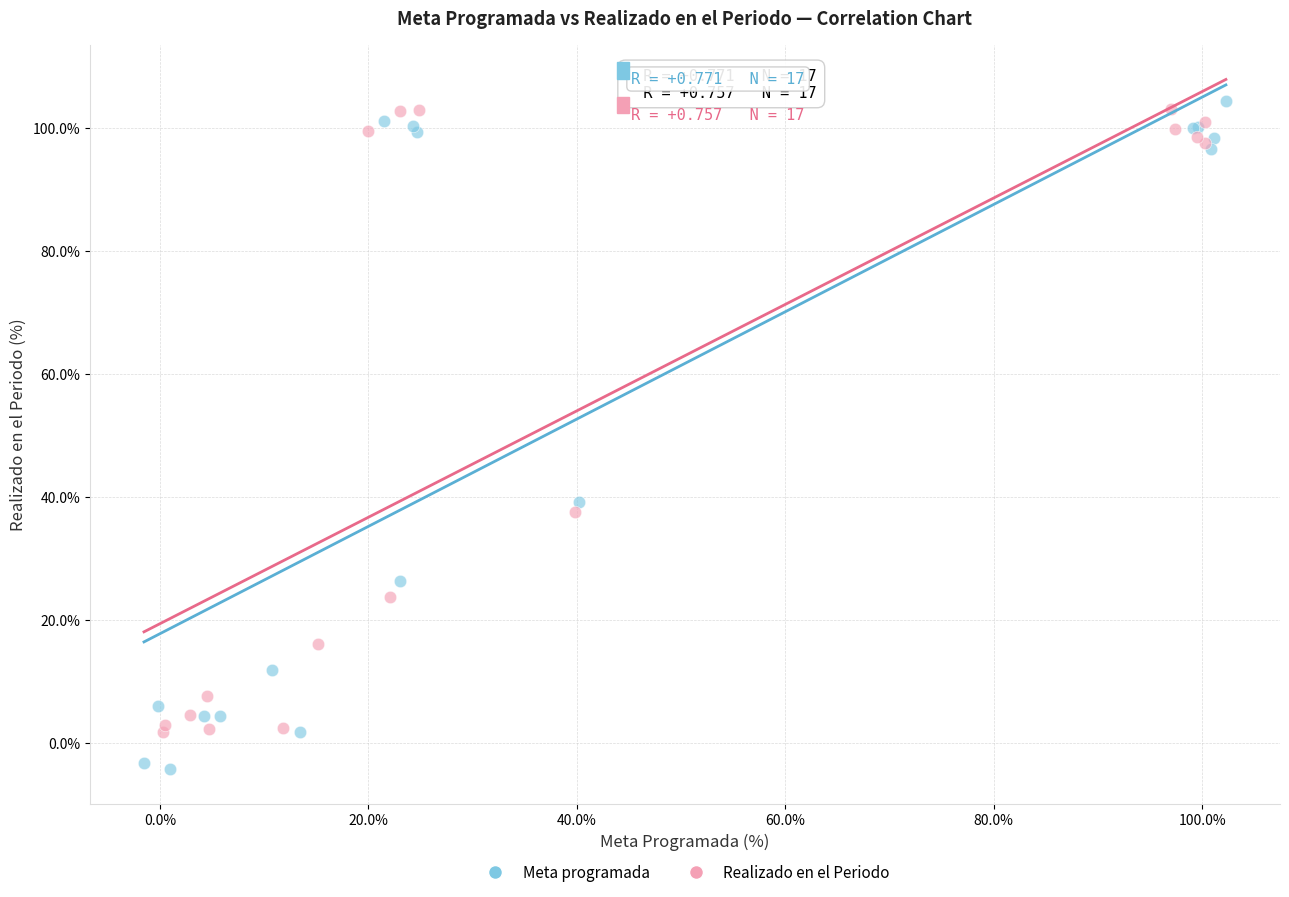

Which series reaches the minimum Y coordinate?

Meta programada